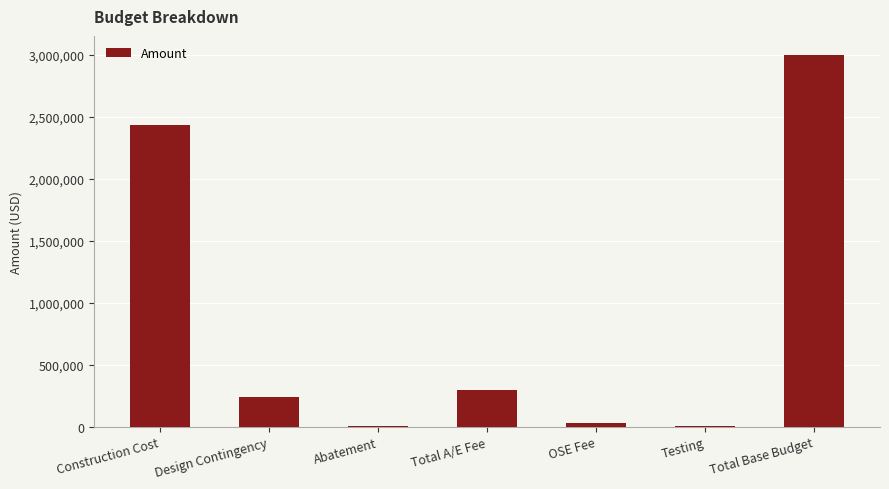

How many data points does each series have?

7